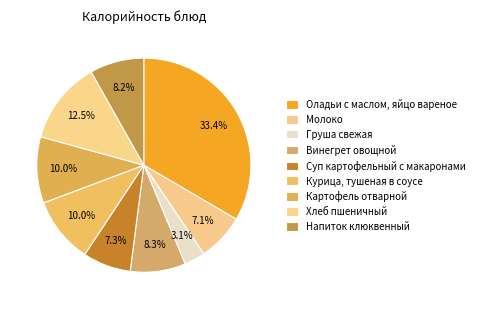

How many slices are in this pie chart?

9